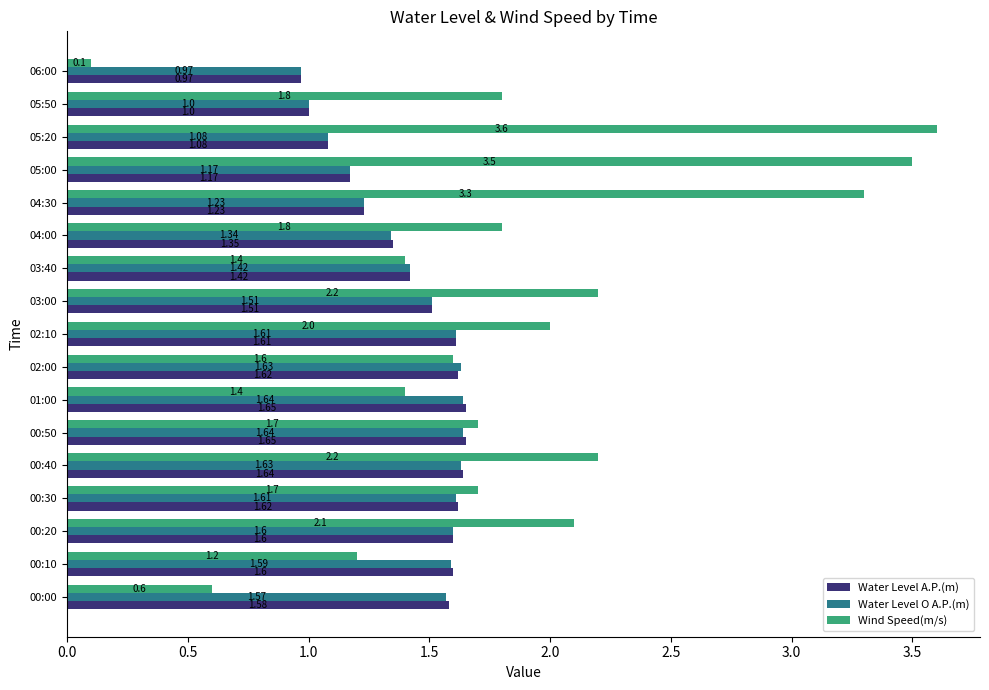

At 00:10, list the series in order from smallest to largest.

Wind Speed(m/s), Water Level O A.P.(m), Water Level A.P.(m)